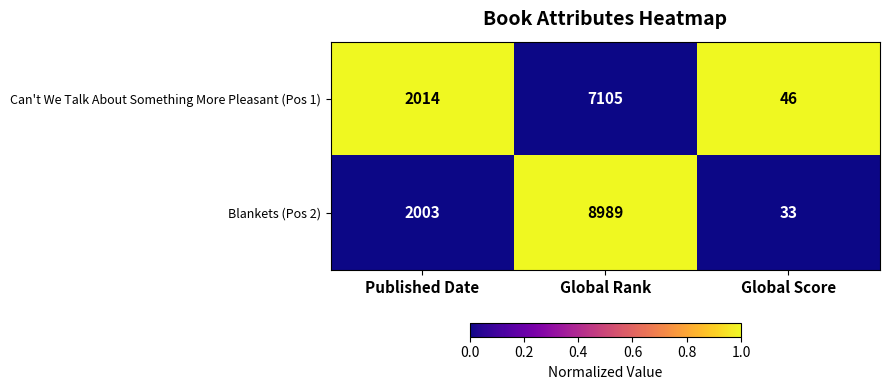

Reading left to right, list all the values displayed in this chart.

Can't We Talk About Something More Pleasant (Pos 1): 2014	7105	46
Blankets (Pos 2): 2003	8989	33